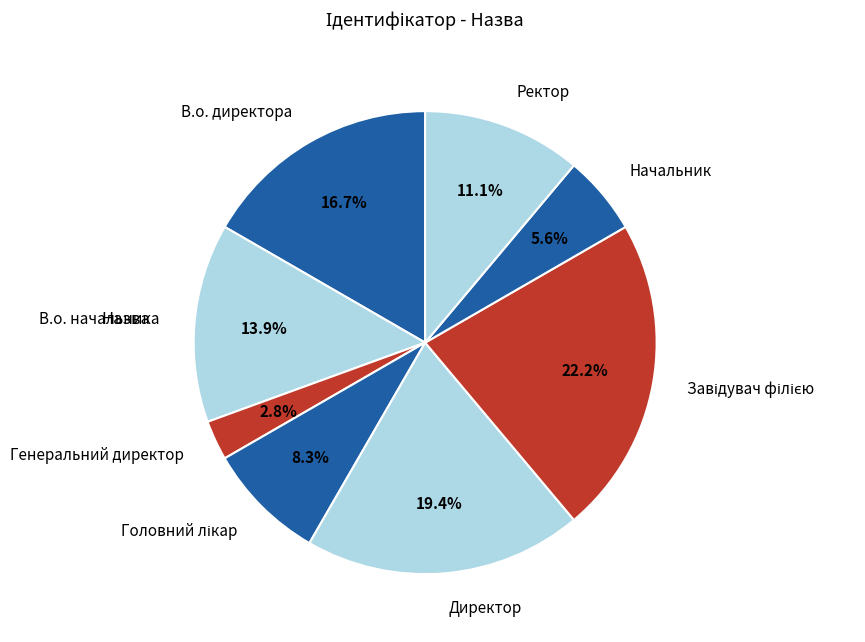

Does Начальник account for over 50% of the chart?

No